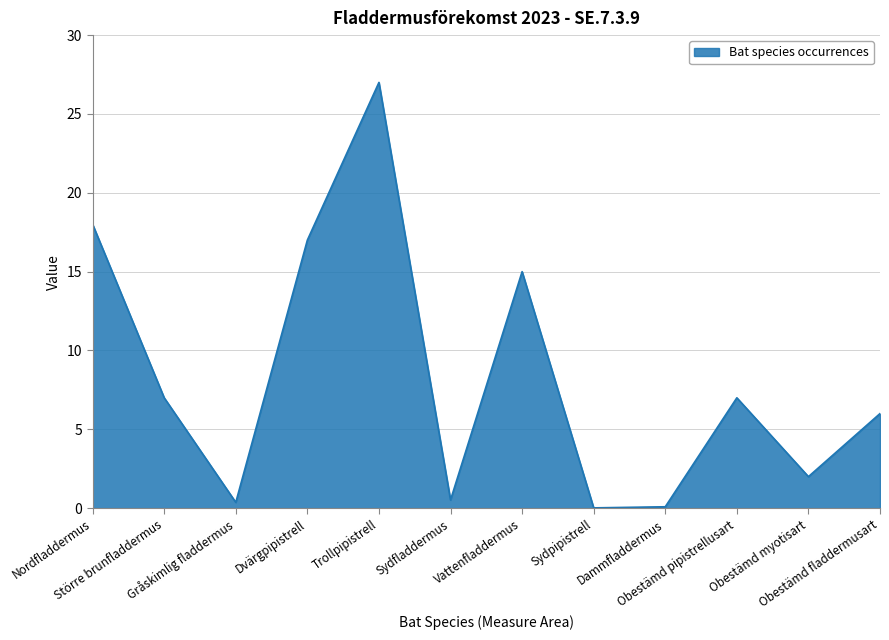

What is the difference between the maximum and minimum values?

27.0